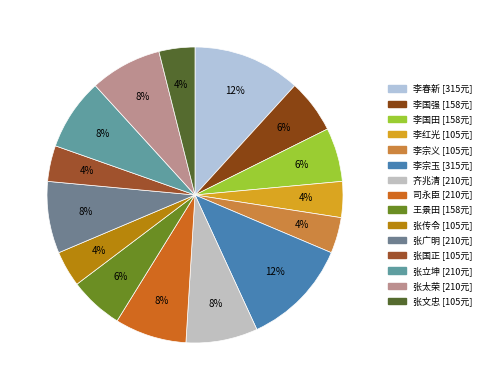

Count the number of slices in the pie.

15